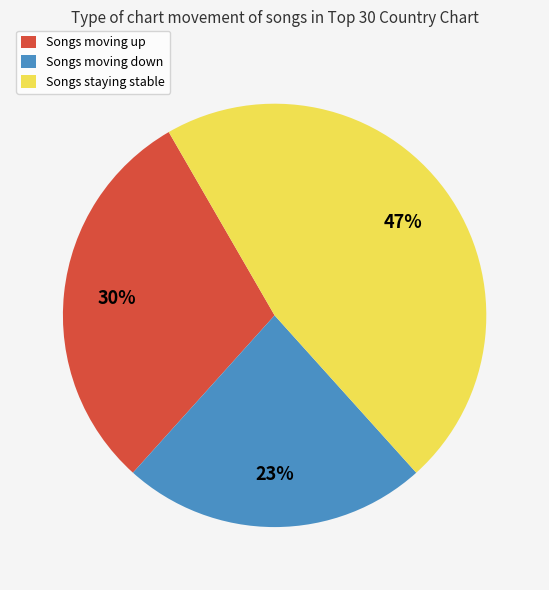

Which slice is the smallest?

Songs moving down